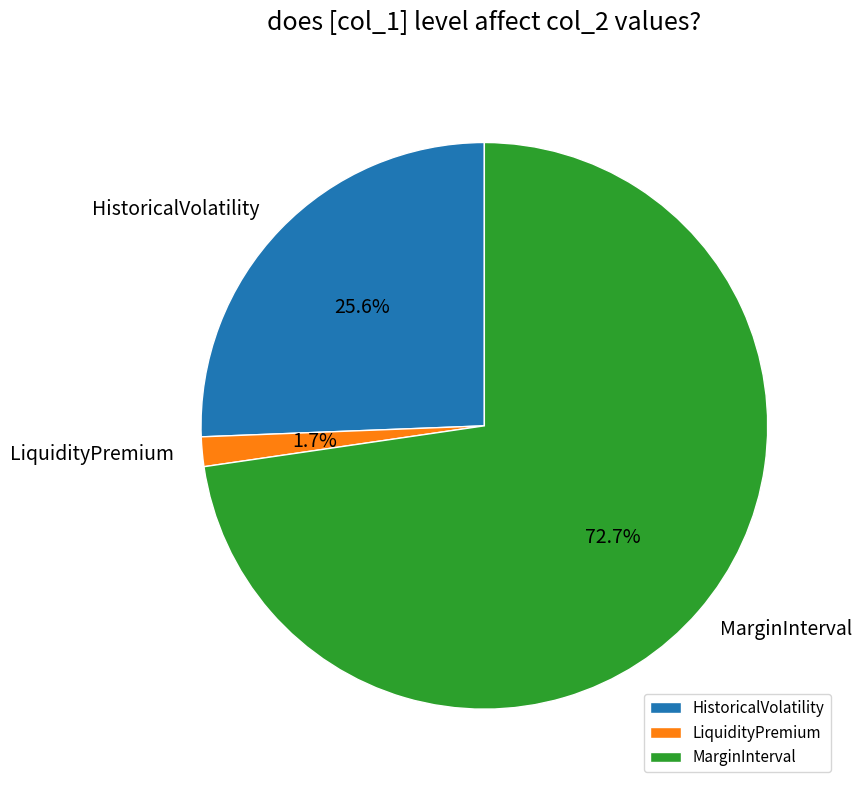

Approximately how many times larger is the value at MarginInterval compared to HistoricalVolatility?

2.8